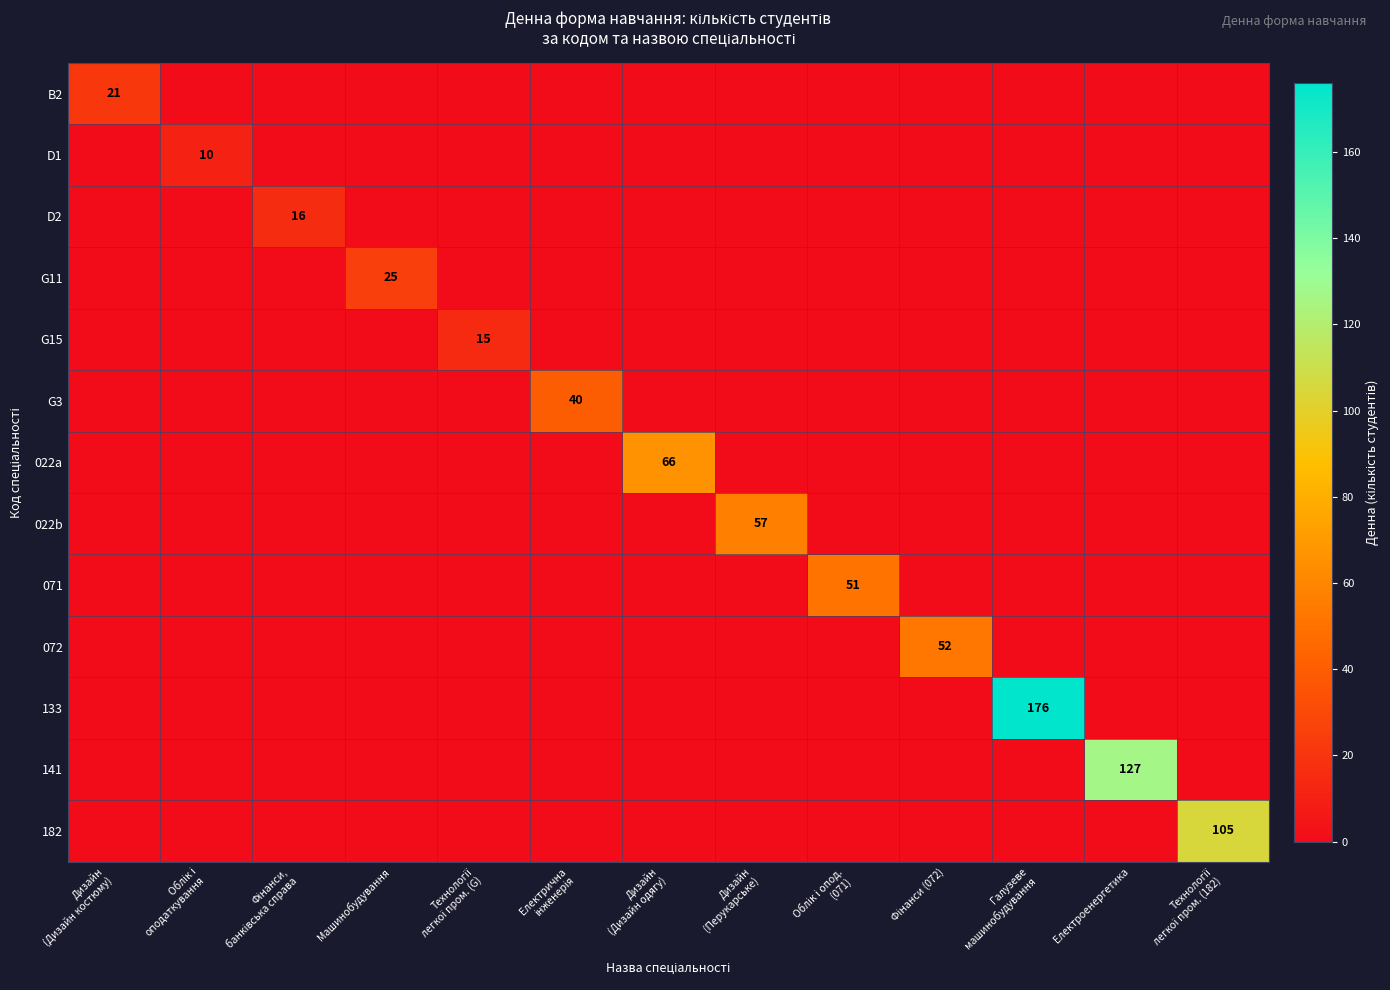

Is the value of 072 at Галузеве машинобудування greater than the value of 071 at Фінанси (072)?

No